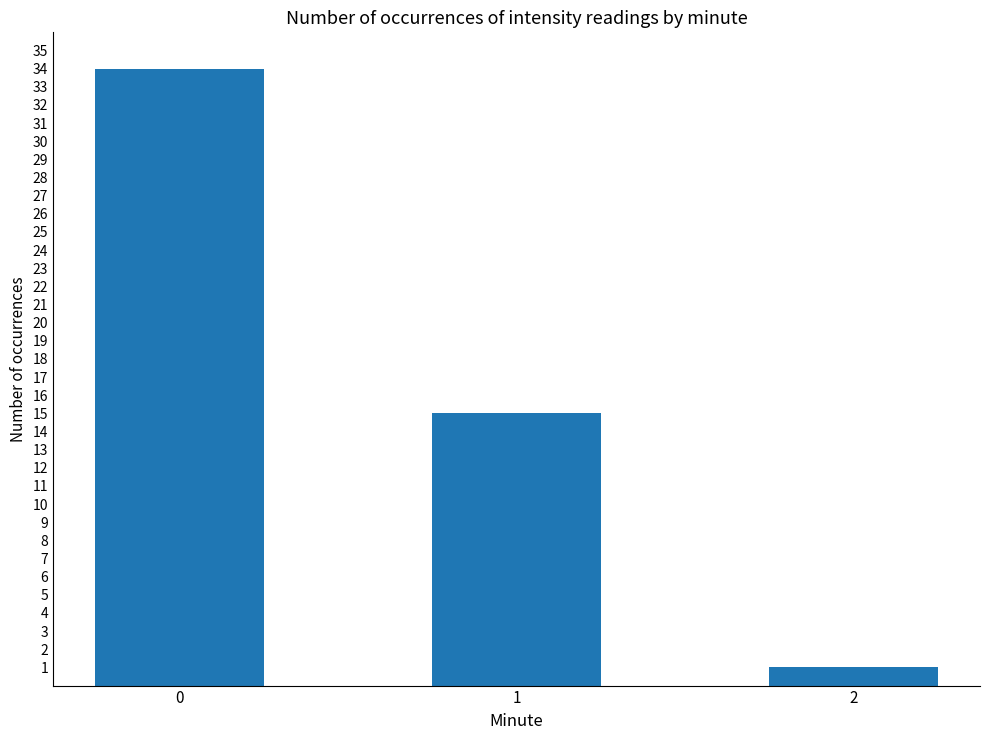

How many values are between 1 and 34?

3